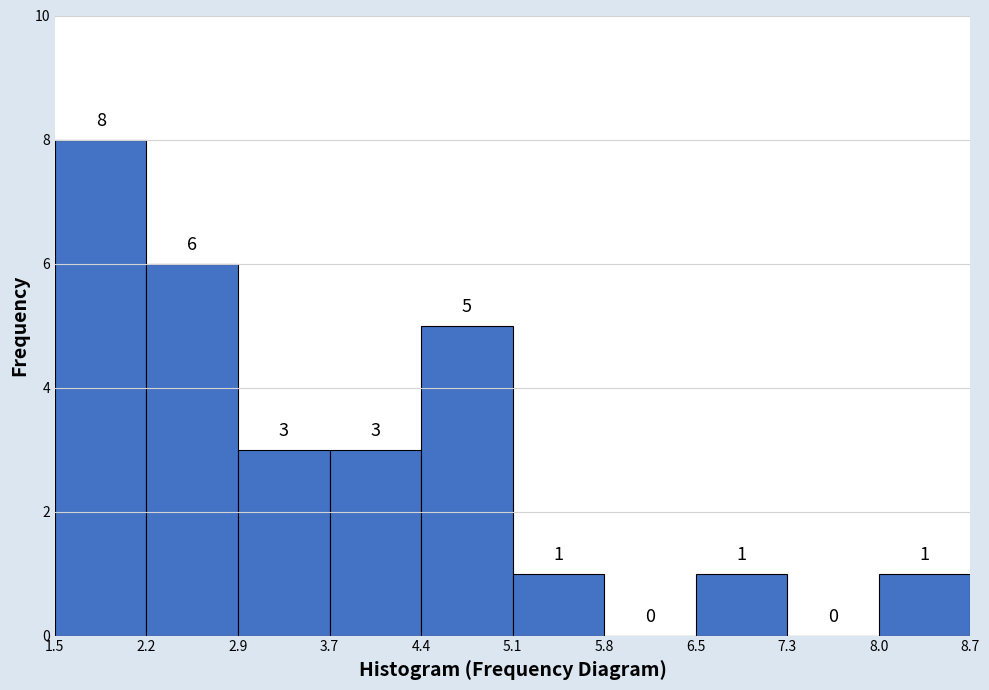

Reading left to right, transcribe this chart: for each bar, give the range it covers on the x-axis and its height.

1.5 to 2.2: 8
2.2 to 2.9: 6
2.9 to 3.7: 3
3.7 to 4.4: 3
4.4 to 5.1: 5
5.1 to 5.8: 1
5.8 to 6.5: 0
6.5 to 7.3: 1
7.3 to 8.0: 0
8.0 to 8.7: 1